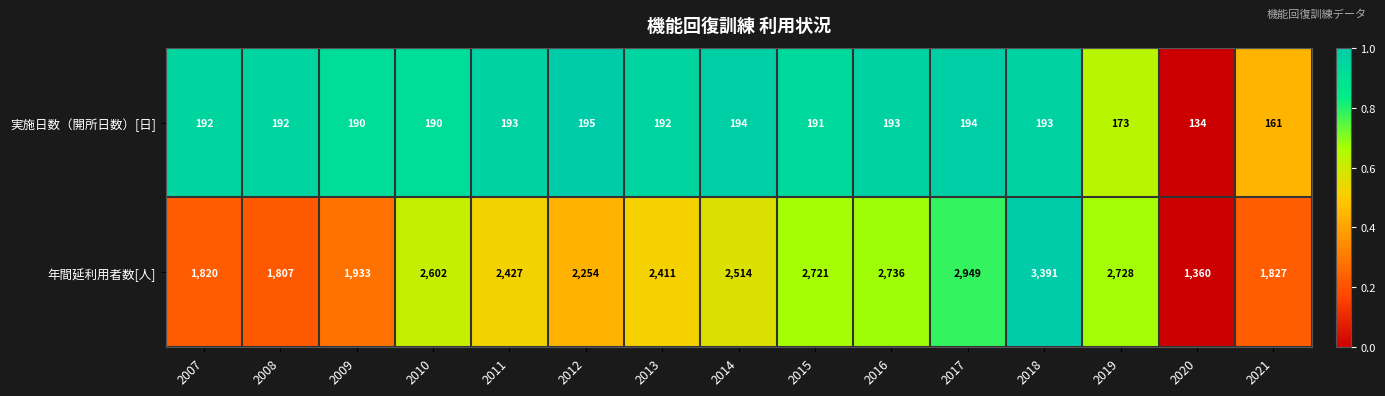

At which category is the sum across all series the highest?

2018